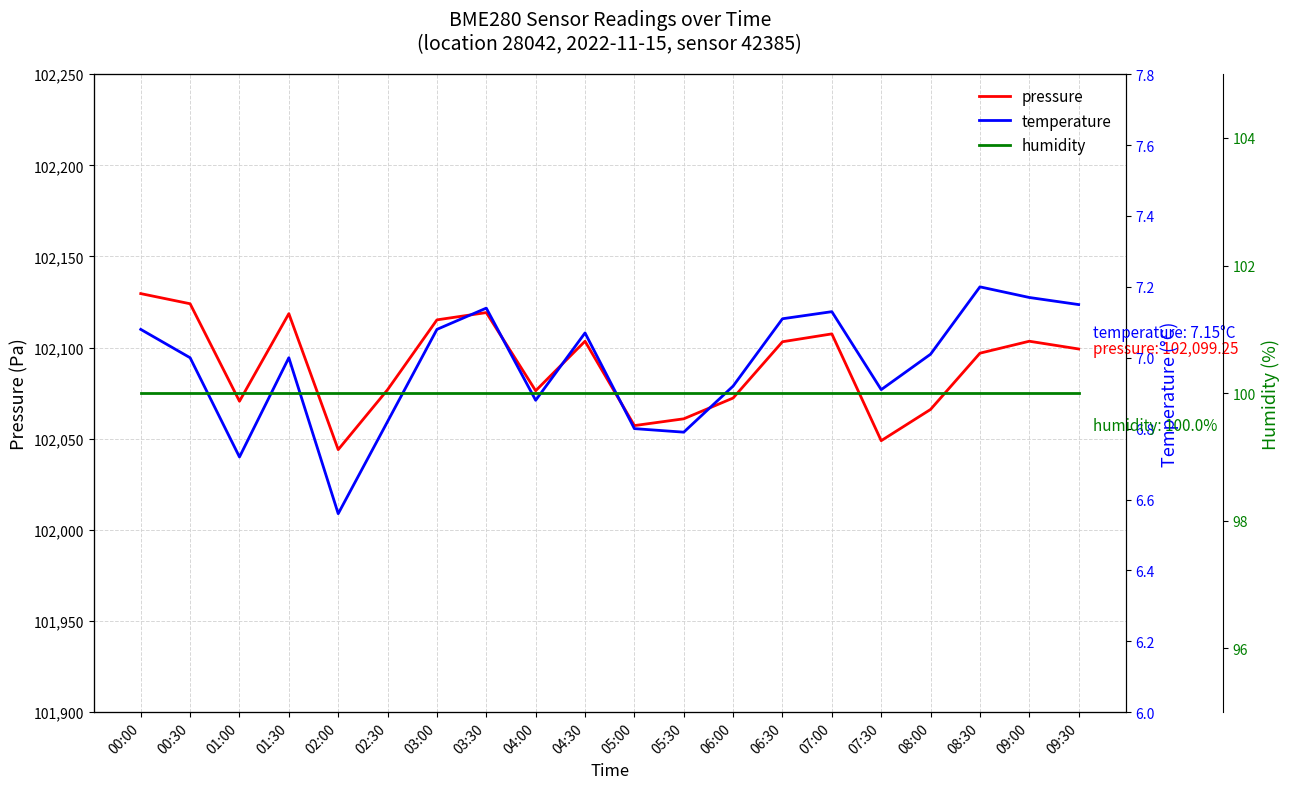

What is the total value across all series at 05:00?

102164.0